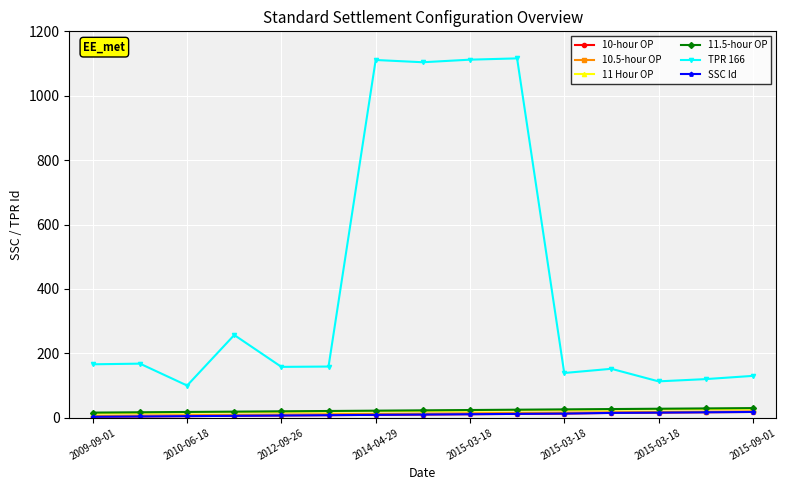

What is the value of the TPR 166 point at the 1st from the left?

166